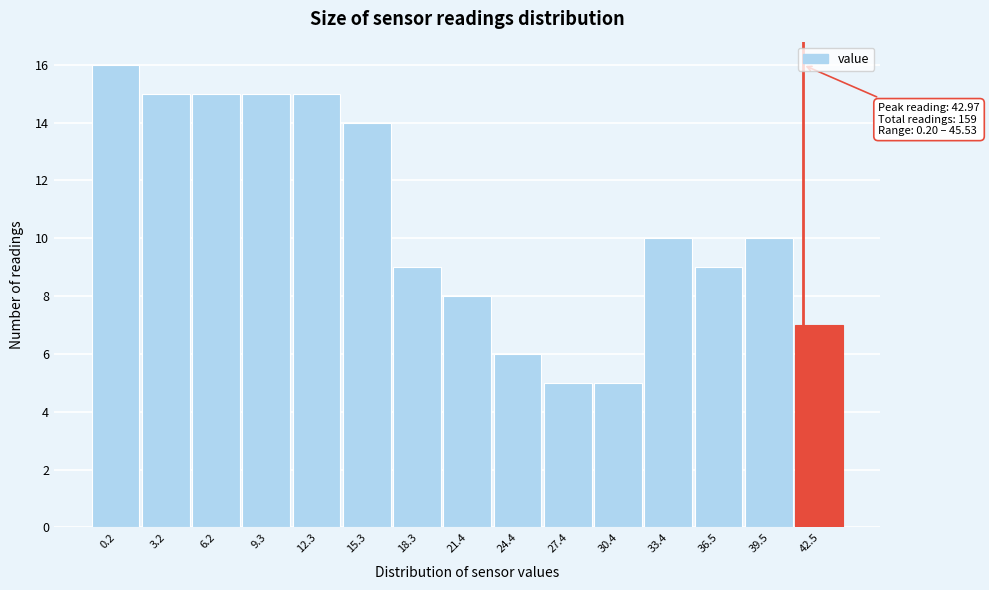

Reading left to right, what are all the values shown in this chart?

16	15	15	15	15	14	9	8	6	5	5	10	9	10	7